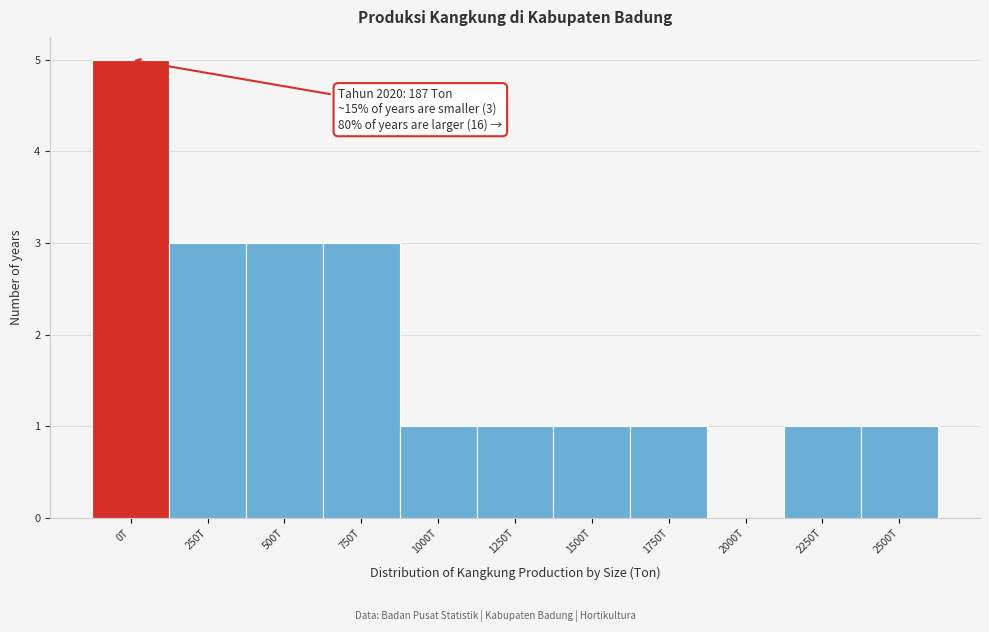

Reading left to right, extract all data points from this chart.

0T=5	250T=3	500T=3	750T=3	1000T=1	1250T=1	1500T=1	1750T=1	2000T=0	2250T=1	2500T=1